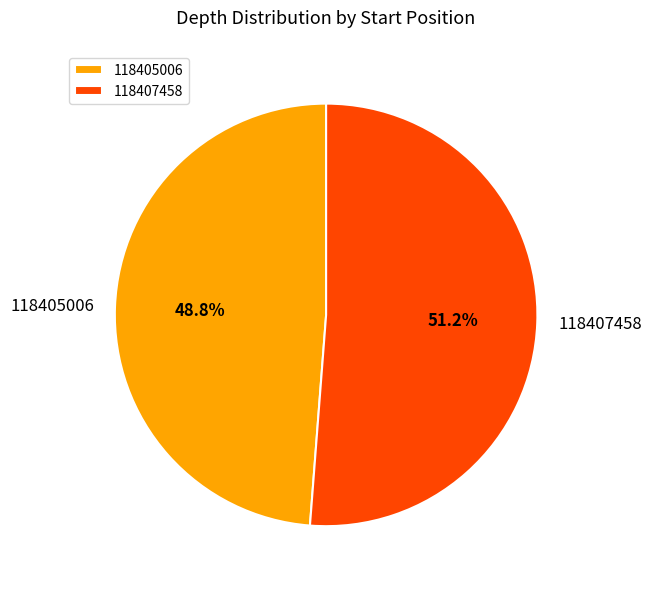

Between 118405006 and 118407458, which is larger?

118407458